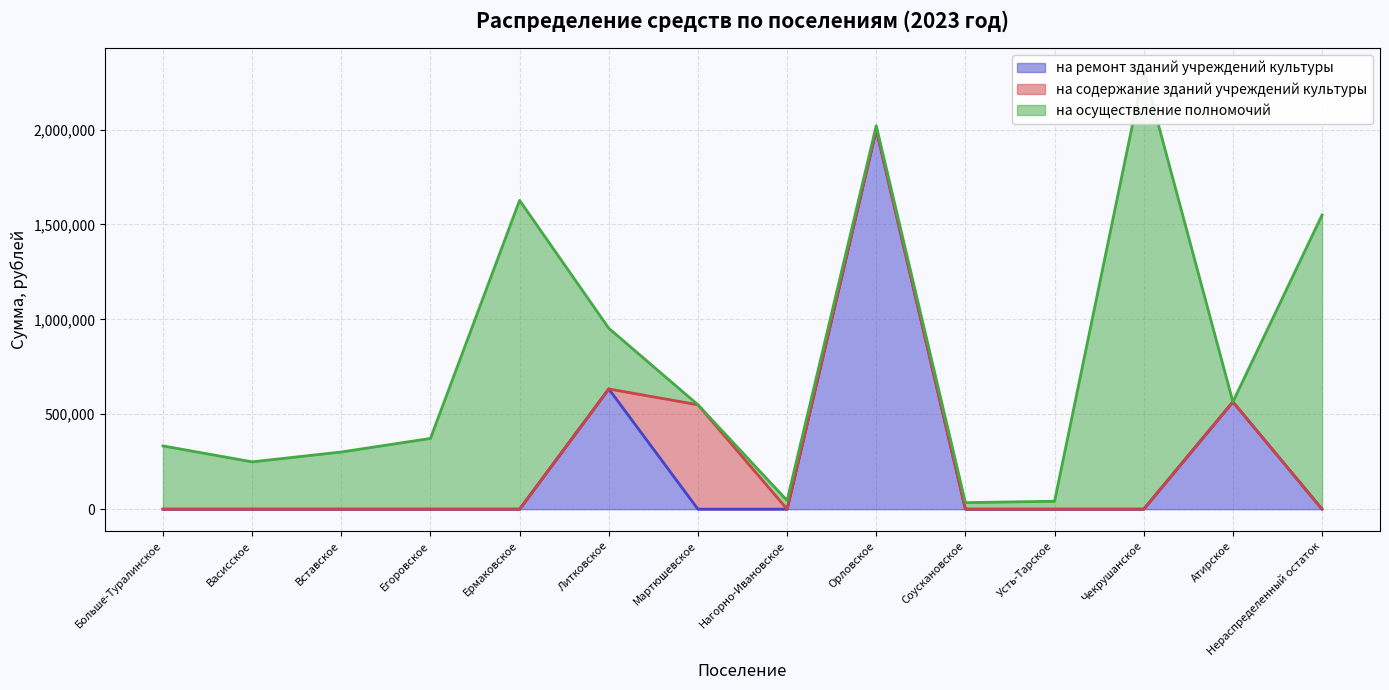

Does the chart display data point markers on the line(s)?

No